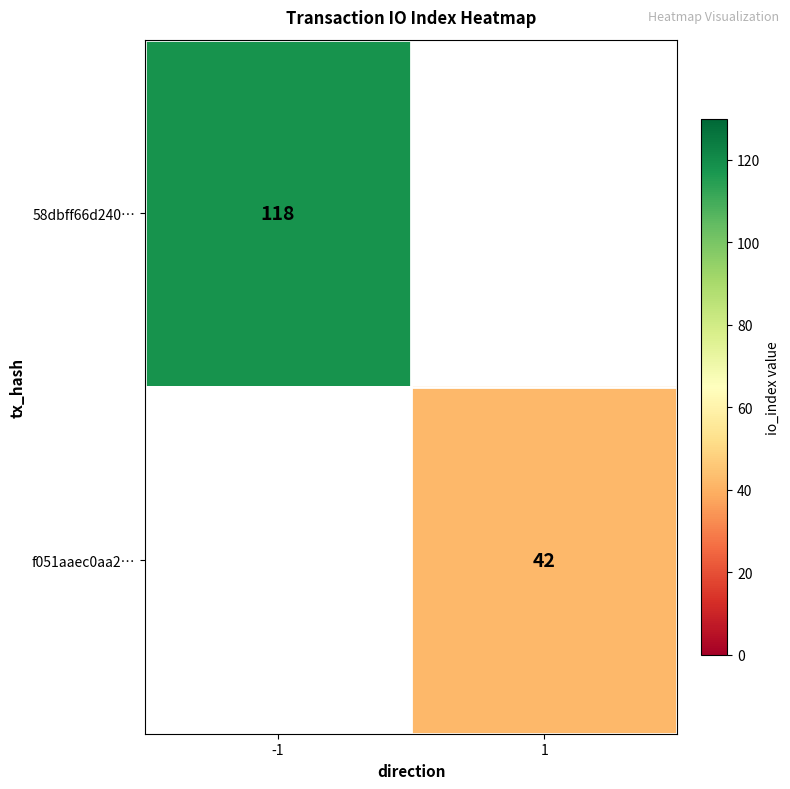

The f051aaec0aa2… series shows 9 at 1. True or false?

False